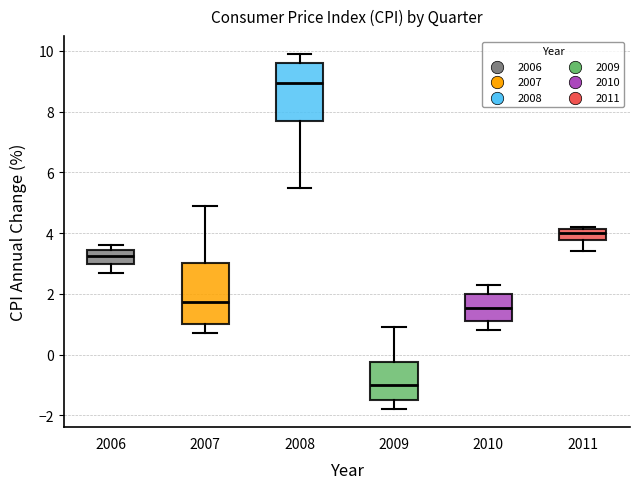

Reading left to right, transcribe this box plot: for each box, give where its median line is, the range the box spans, and where its two whiskers end, as read against the y-axis. The values are not printed on the chart, so give them approximately, as read against the axis.

2006: median 3.2, box 3.0 to 3.4, whiskers 2.8 to 3.6
2007: median 1.8, box 1.0 to 3.0, whiskers 0.8 to 5.0
2008: median 9.0, box 7.6 to 9.6, whiskers 5.6 to 10.0
2009: median -1.0, box -1.4 to -0.2, whiskers -1.8 to 1.0
2010: median 1.6, box 1.2 to 2.0, whiskers 0.8 to 2.4
2011: median 4.0, box 3.8 to 4.2, whiskers 3.4 to 4.2 (just above the box's upper edge)